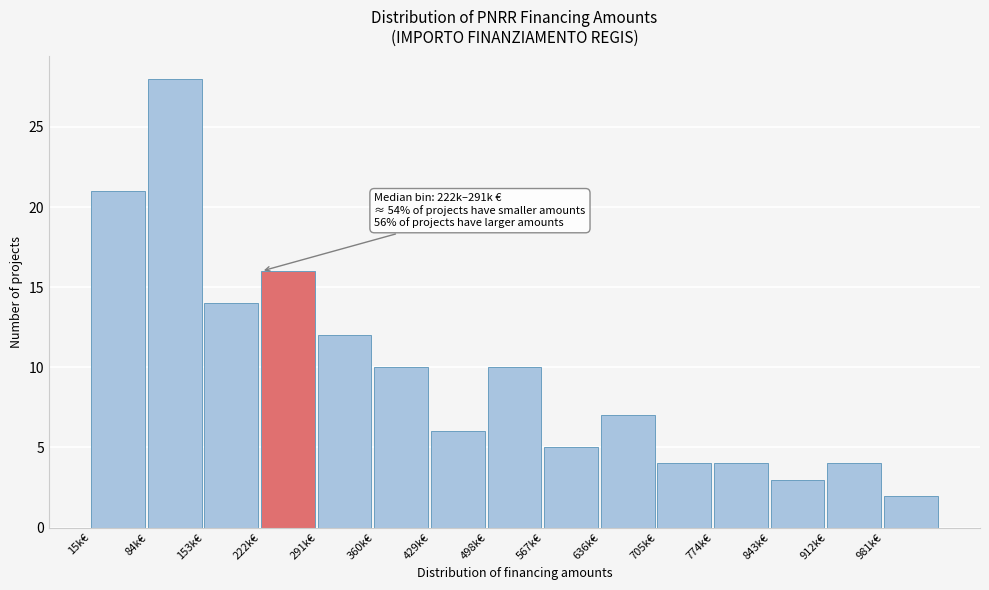

Reading right to left, transcribe all the data shown in this chart.

981k€=2	912k€=4	843k€=3	774k€=4	705k€=4	636k€=7	567k€=5	498k€=10	429k€=6	360k€=10	291k€=12	222k€=16	153k€=14	84k€=28	15k€=21